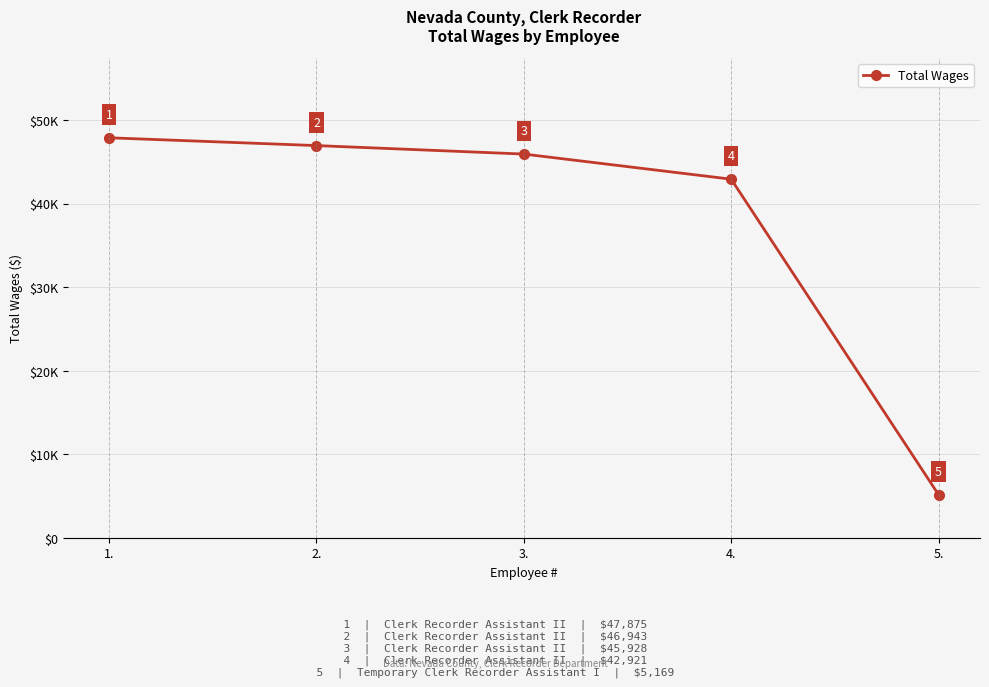

Reading left to right, extract all data points from this chart.

47875	46943	45928	42921	5169